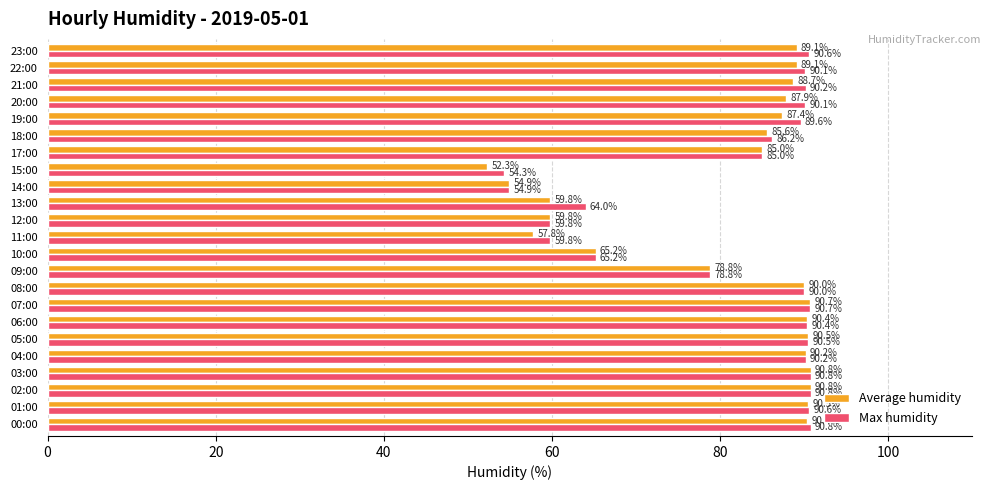

What is the difference between the maximum and minimum values in the Max humidity series?

36.5